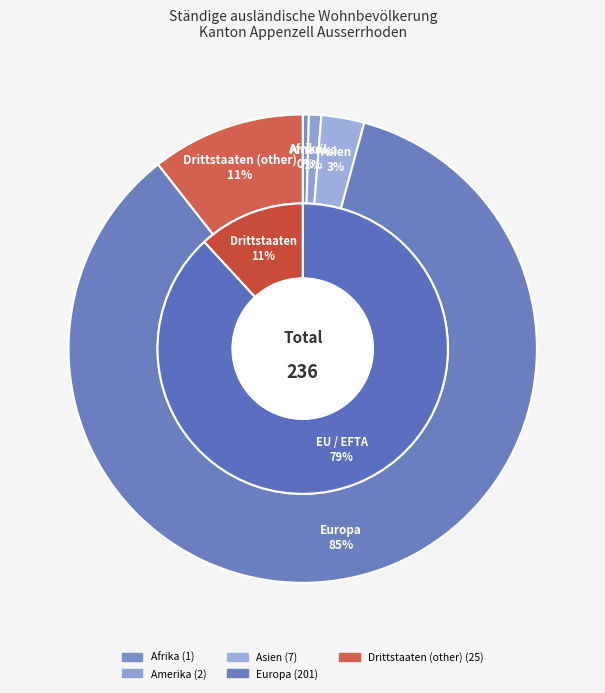

Do Drittstaaten (other) and Amerika together represent more than half of the pie?

No